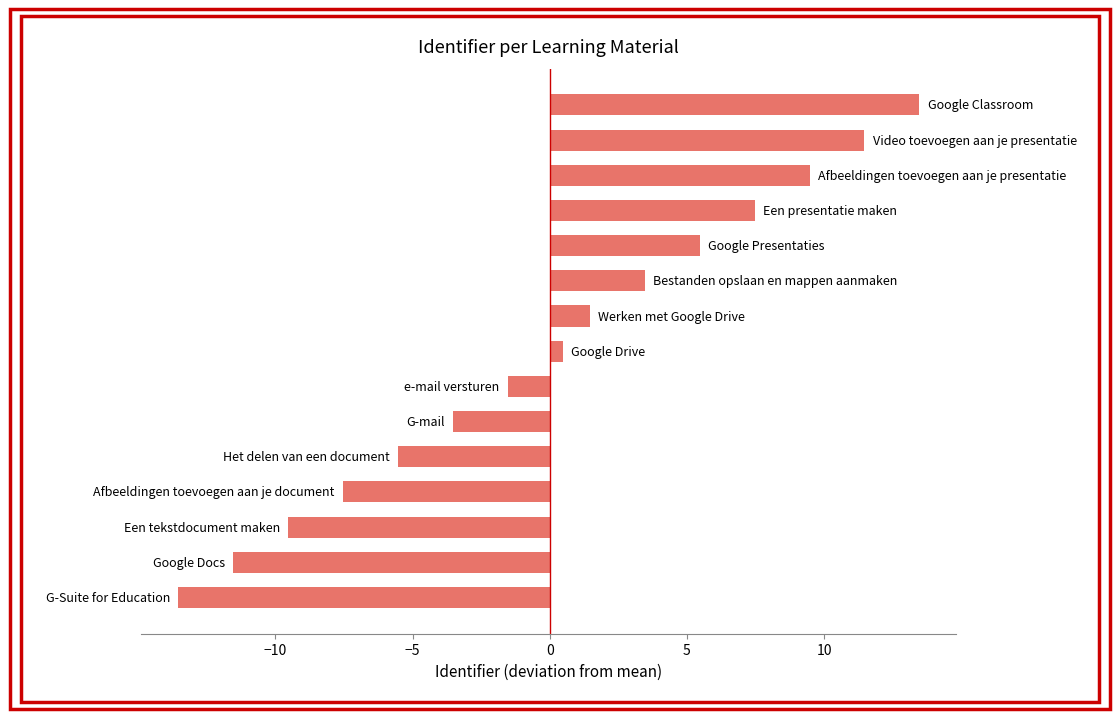

What is the minimum value shown in the chart?

-13.5